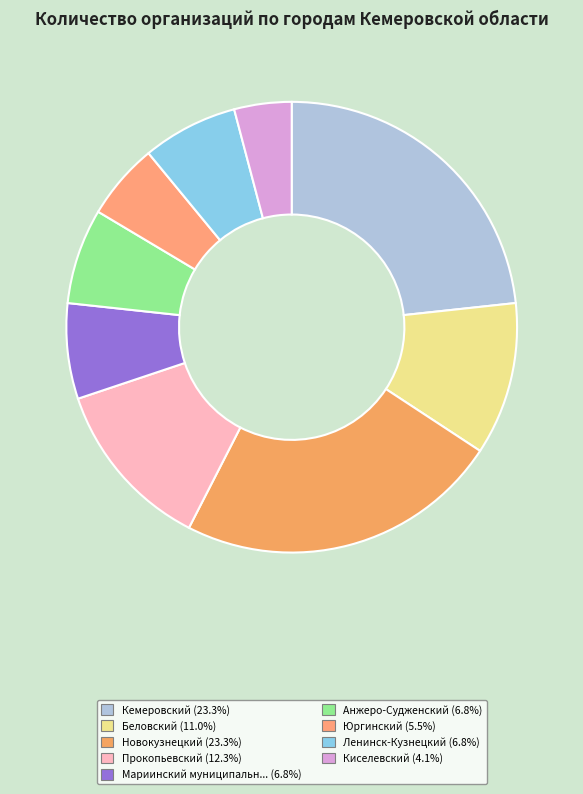

How many slices are in this pie chart?

9